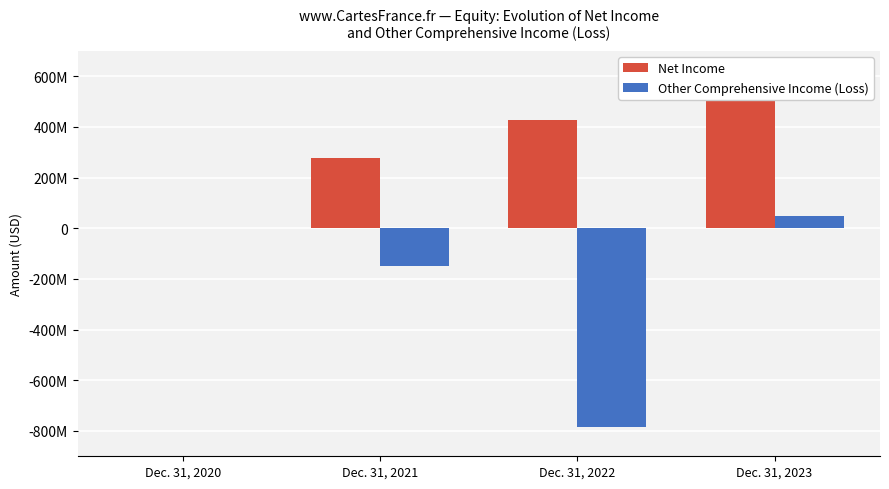

List the series in order of their overall mean, highest first.

Net Income, Other Comprehensive Income (Loss)